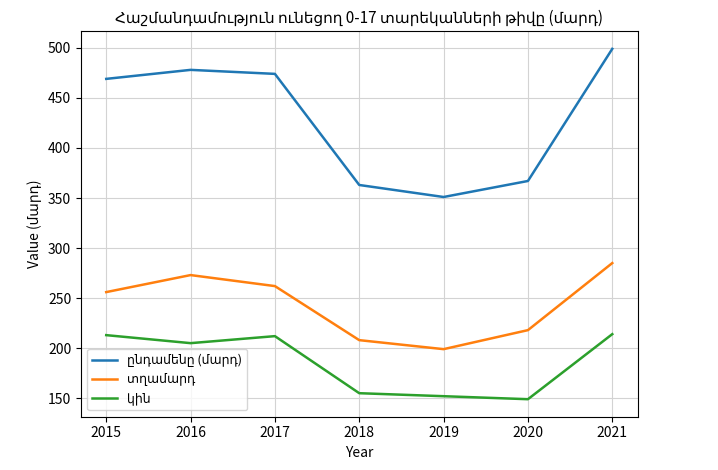

What is the spread (max minus min) of values at 2019?

199